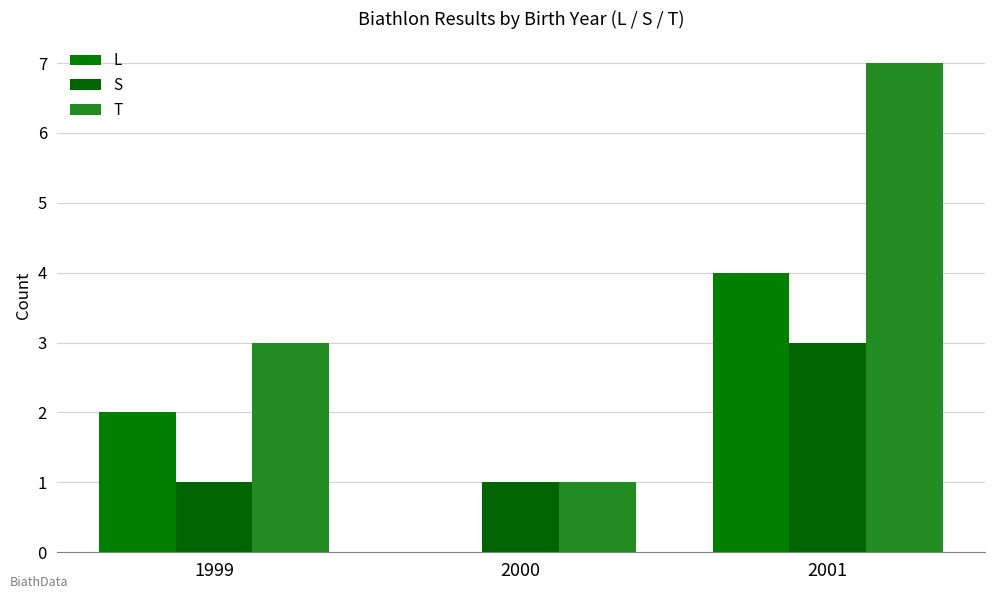

Are the bars horizontal?

No